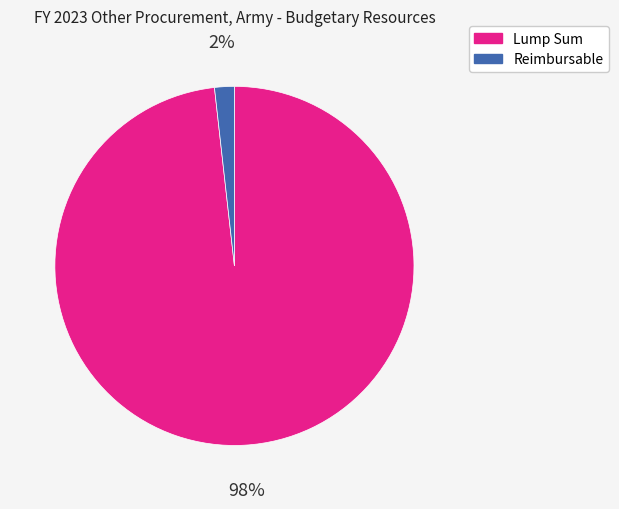

What is the smallest slice in the pie chart?

Reimbursable